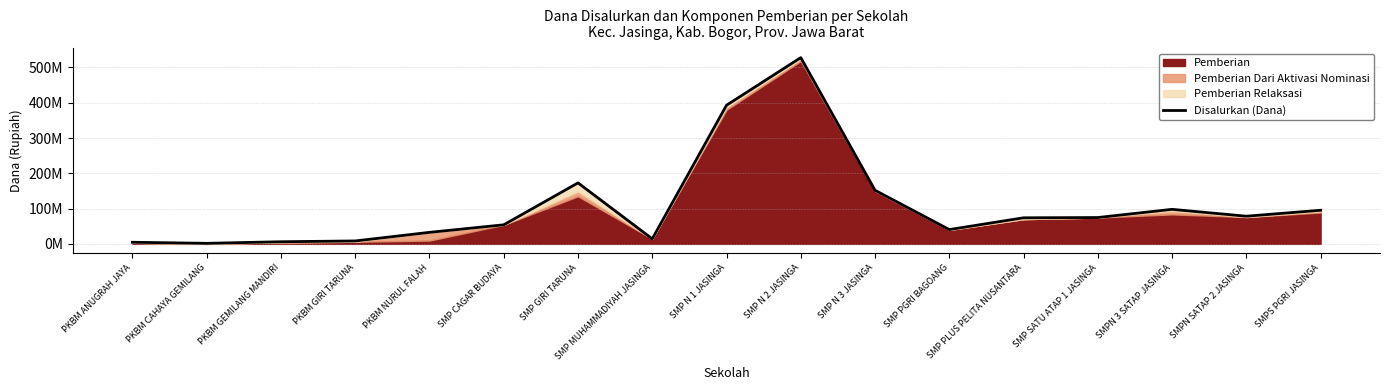

What is the label of the 4th point from the right?

SMP SATU ATAP 1 JASINGA